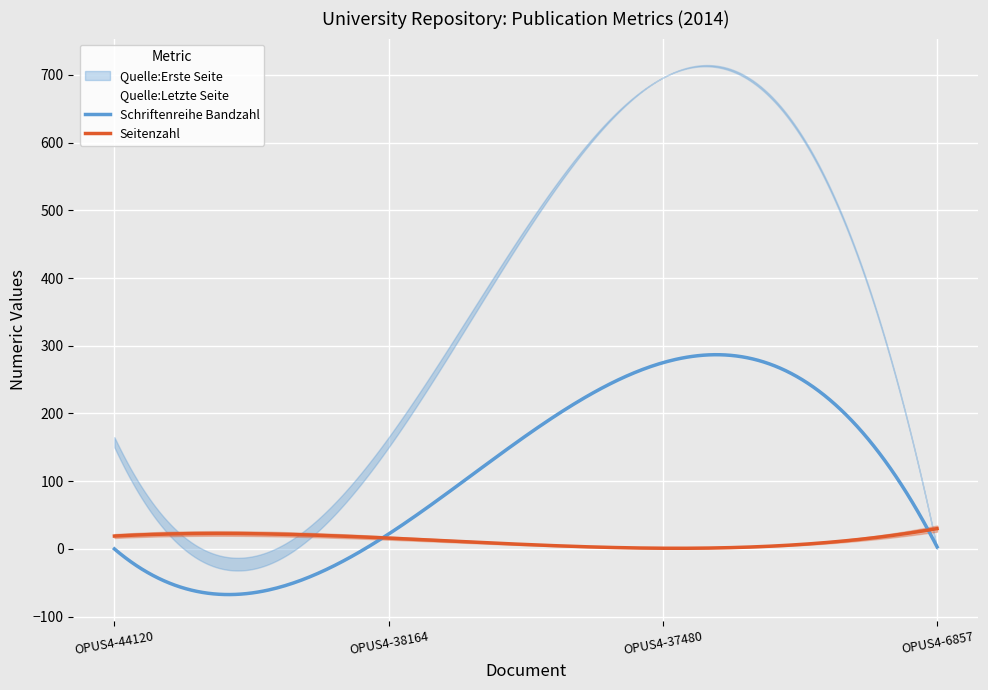

What is the difference between the highest and lowest values at OPUS4-38164?

149